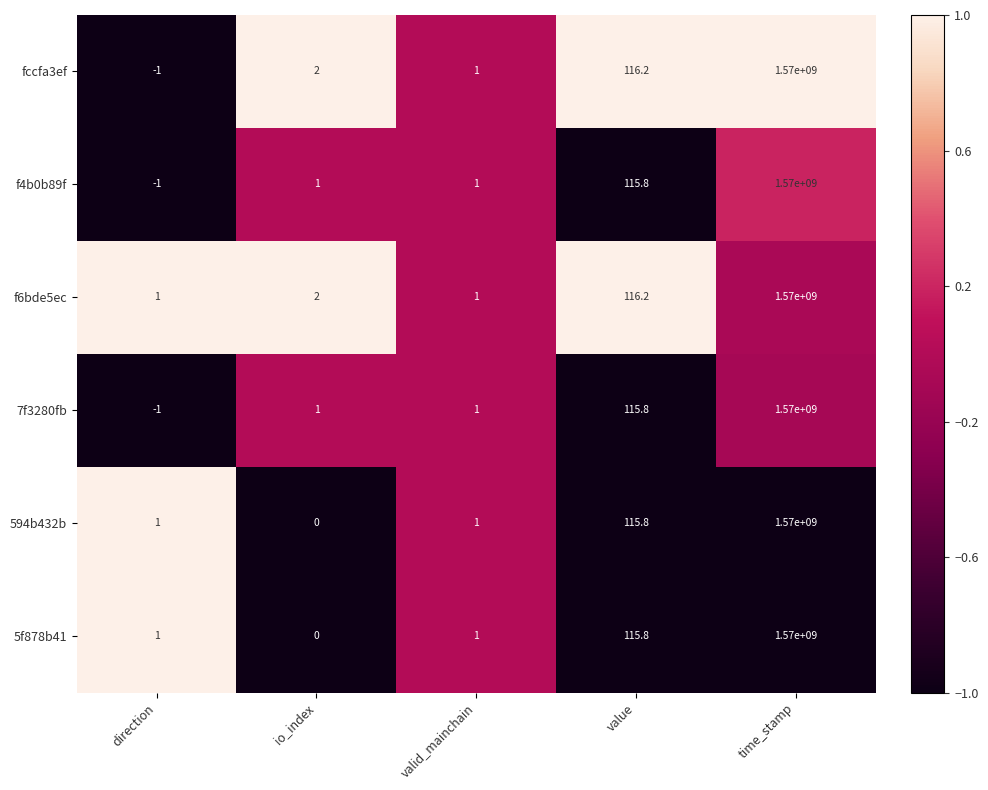

Reading left to right, what are all the values shown in this chart?

fccfa3ef: -1.0	2.0	1.0	116.2	1570000000.0
f4b0b89f: -1.0	1.0	1.0	115.8	1570000000.0
f6bde5ec: 1.0	2.0	1.0	116.2	1570000000.0
7f3280fb: -1.0	1.0	1.0	115.8	1570000000.0
594b432b: 1.0	0.0	1.0	115.8	1570000000.0
5f878b41: 1.0	0.0	1.0	115.8	1570000000.0